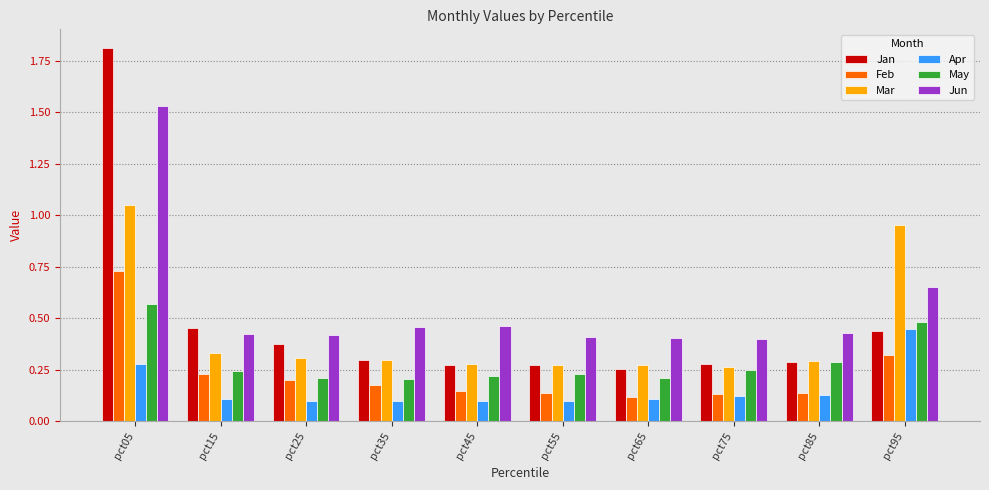

List the series in order of their peak value, highest first.

Jan, Jun, Mar, Feb, May, Apr